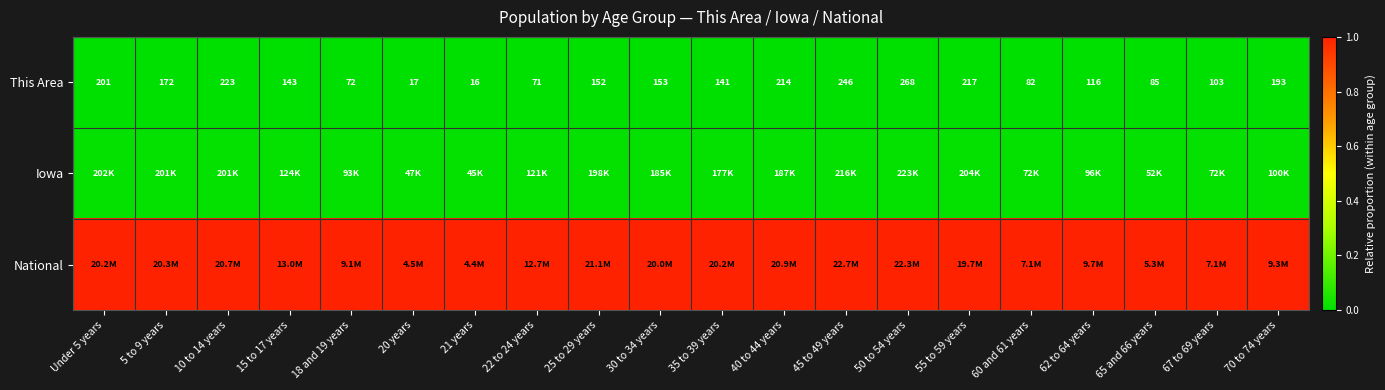

True or false: National has a value of 1.6 at 55 to 59 years.

False